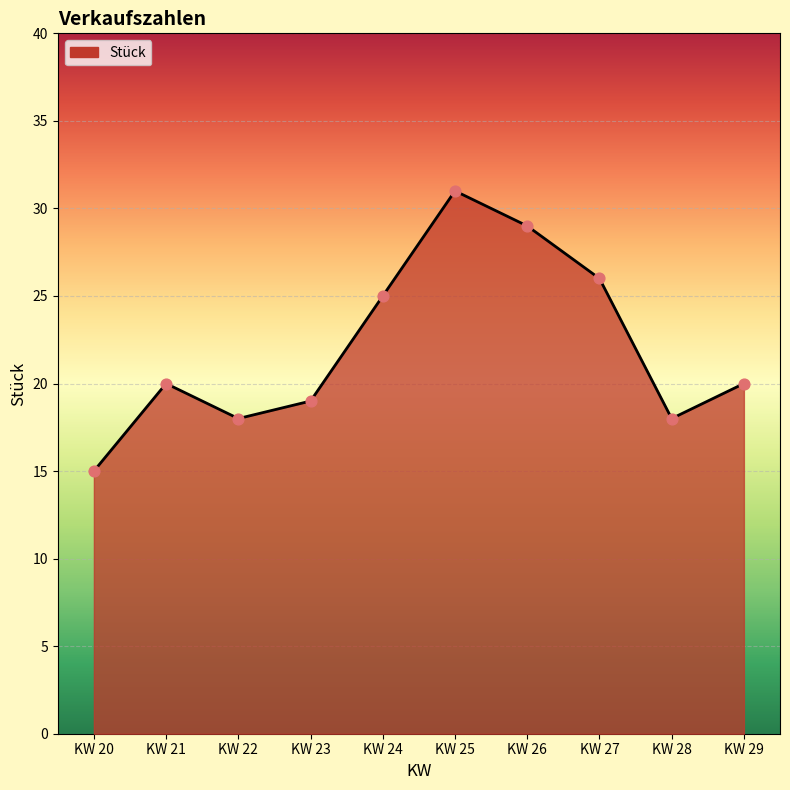

What is the change in value from KW 20 to KW 27?

+11